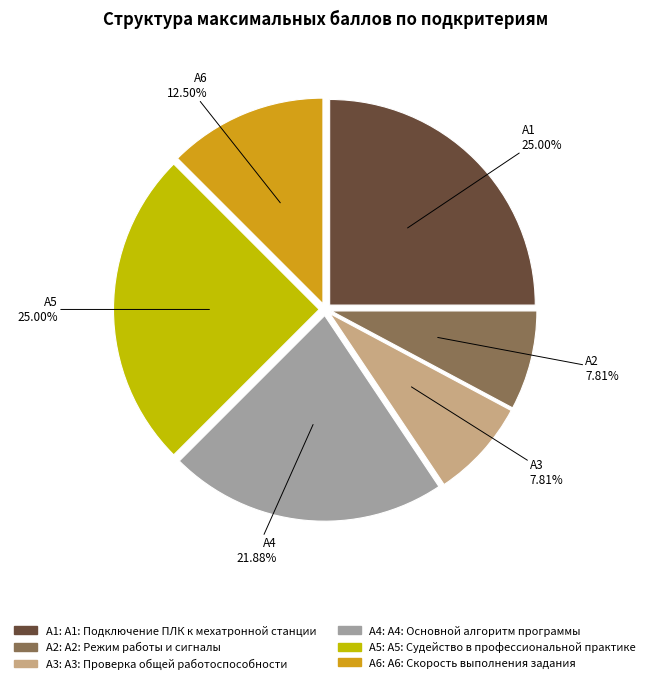

To the nearest percent, what is the combined percentage of А4 and А3?

30%